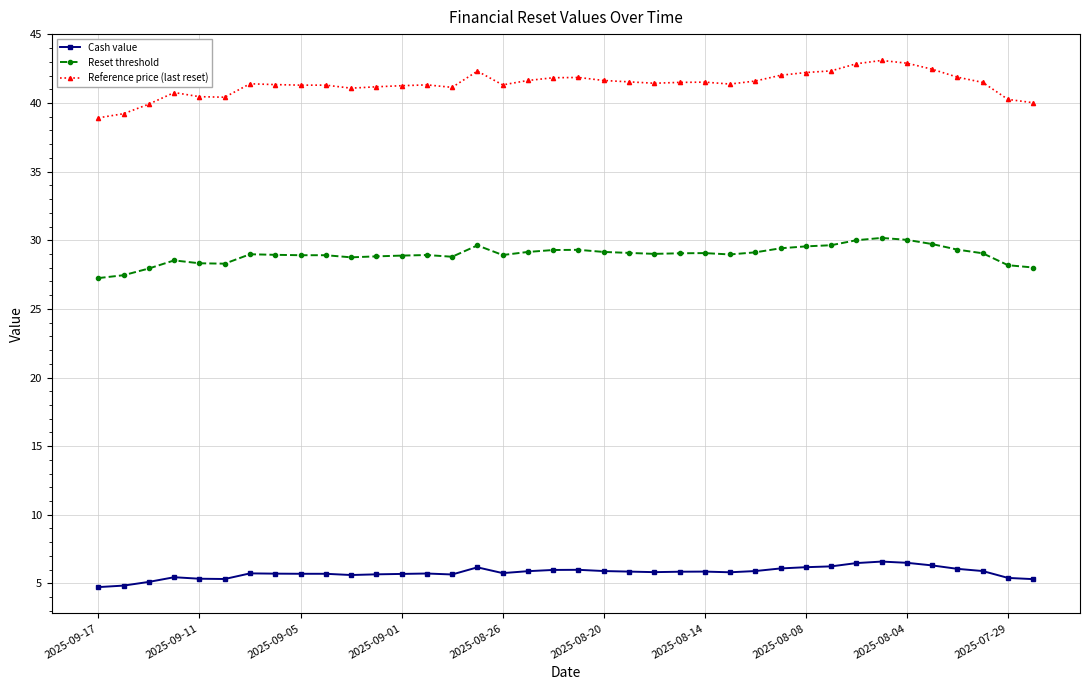

What are all the series names shown in the legend?

Cash value, Reset threshold, Reference price (last reset)